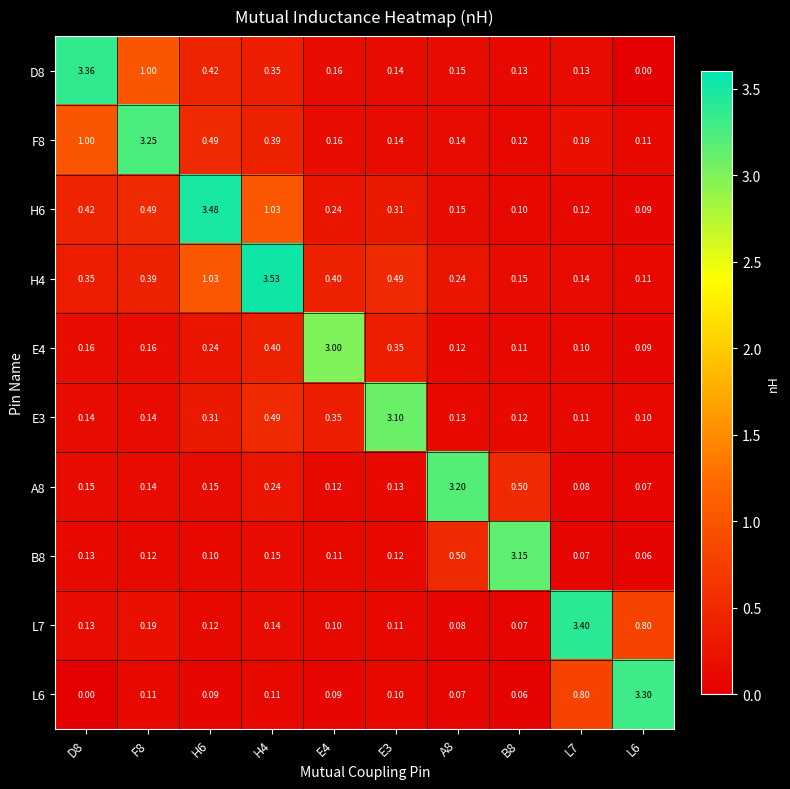

Is the value of H4 at E3 greater than the value of L7 at A8?

Yes